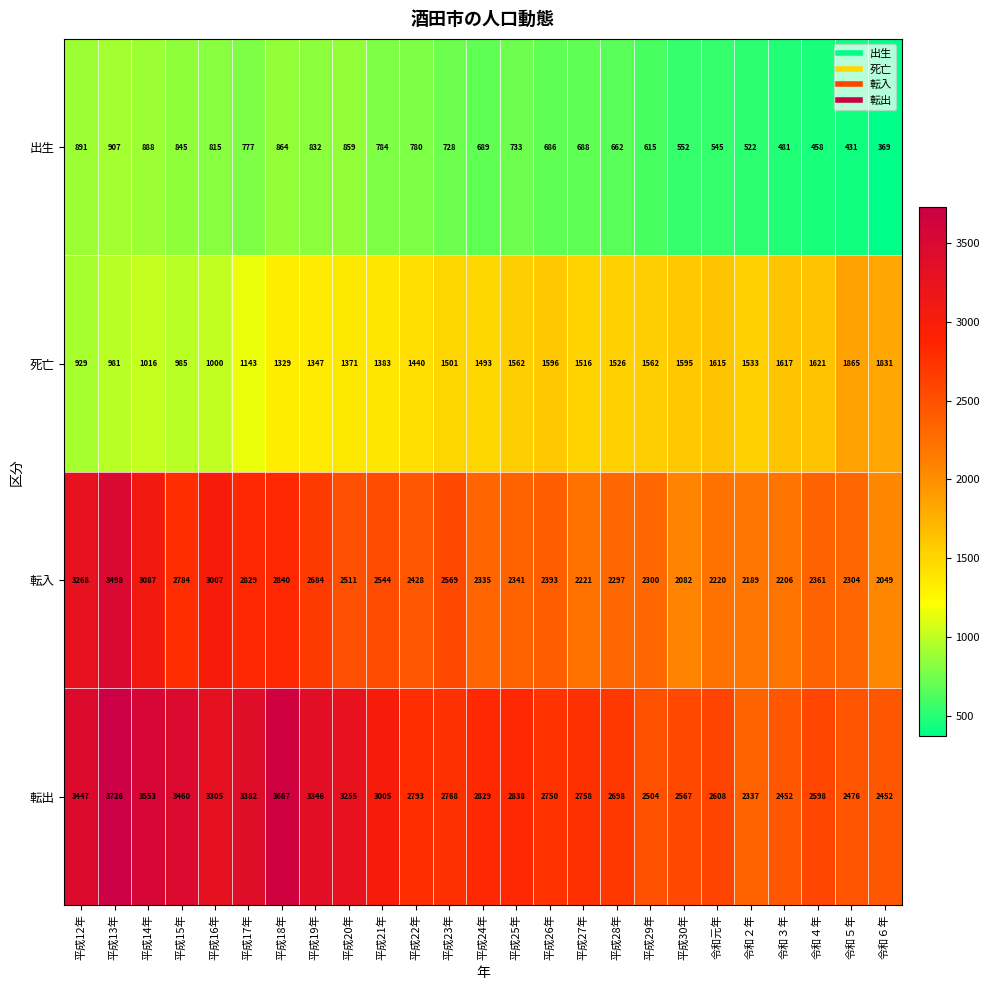

Which label corresponds to the largest value in the chart?

平成13年